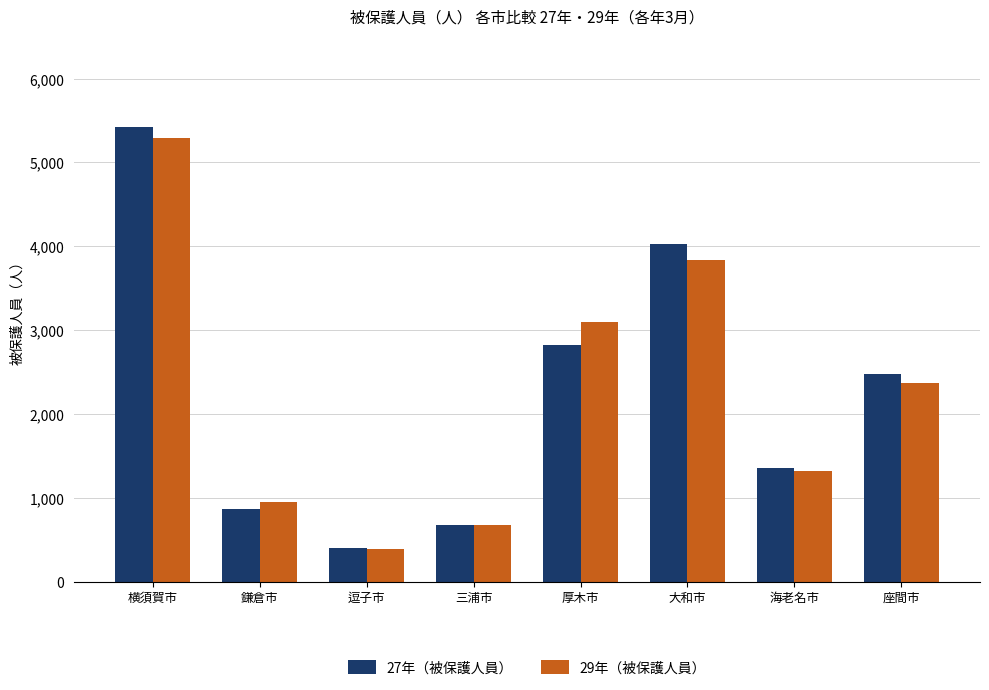

Read the 29年（被保護人員） value at 三浦市, to the nearest 50.

700